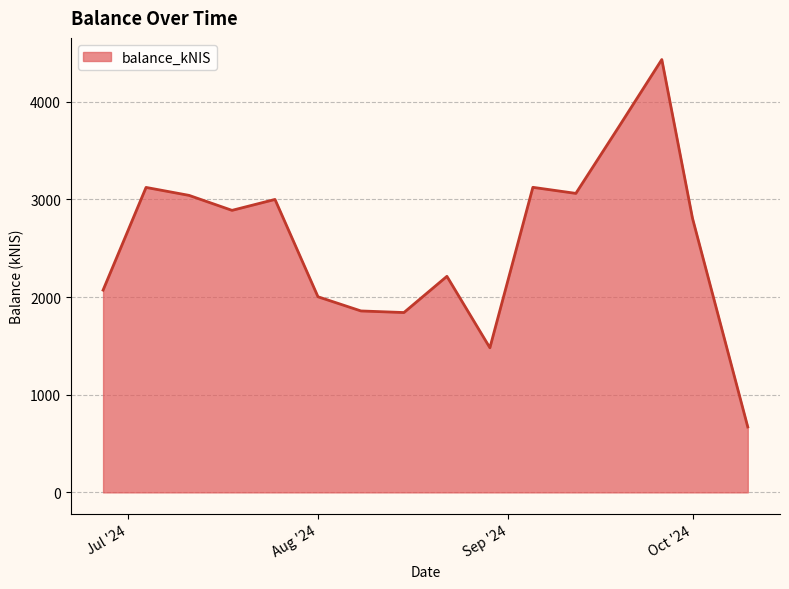

What is the difference between the maximum and minimum values?

3761.4